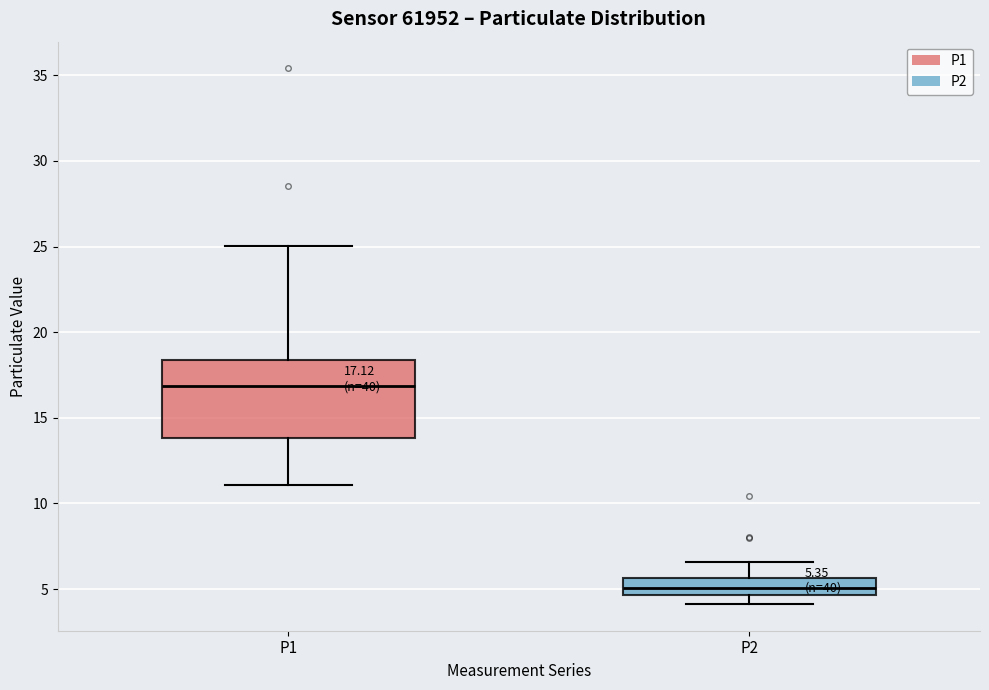

Which box's median line is the highest?

P1